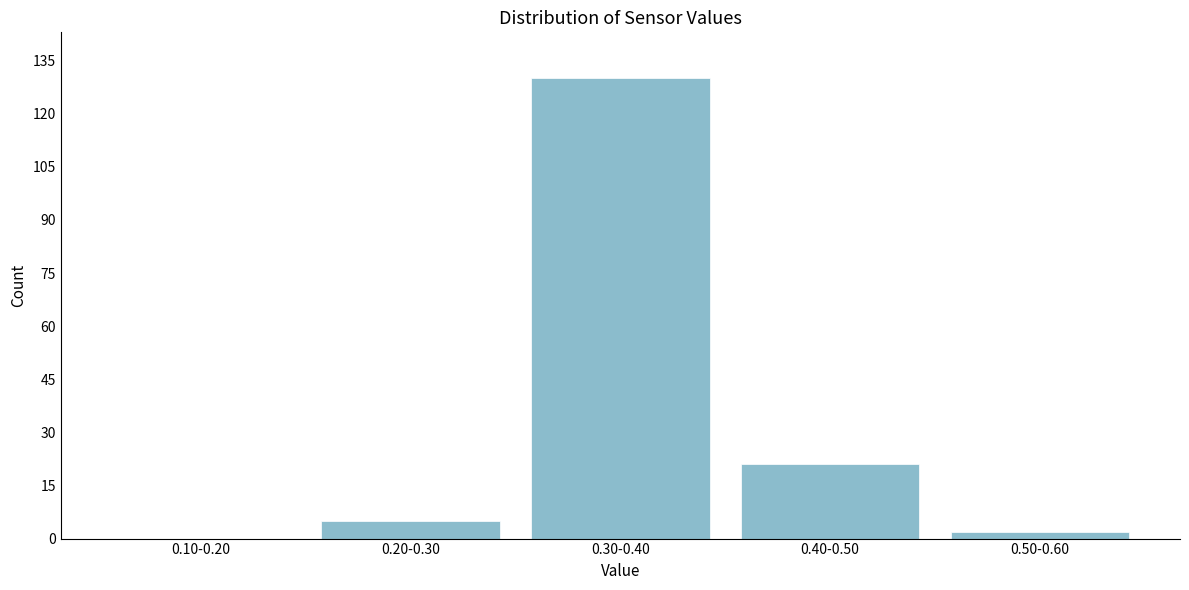

Reading right to left, list all the values displayed in this chart.

0.50-0.60=2	0.40-0.50=21	0.30-0.40=130	0.20-0.30=5	0.10-0.20=0